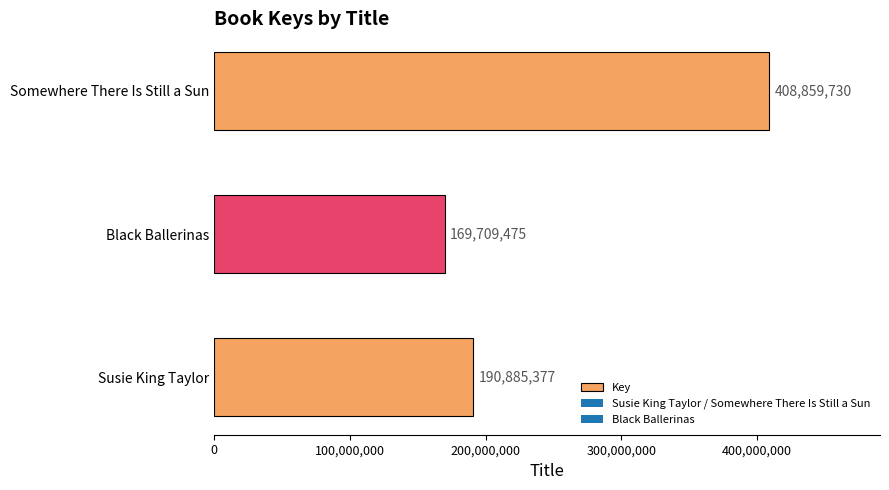

Which label corresponds to the smallest value in the chart?

Black Ballerinas